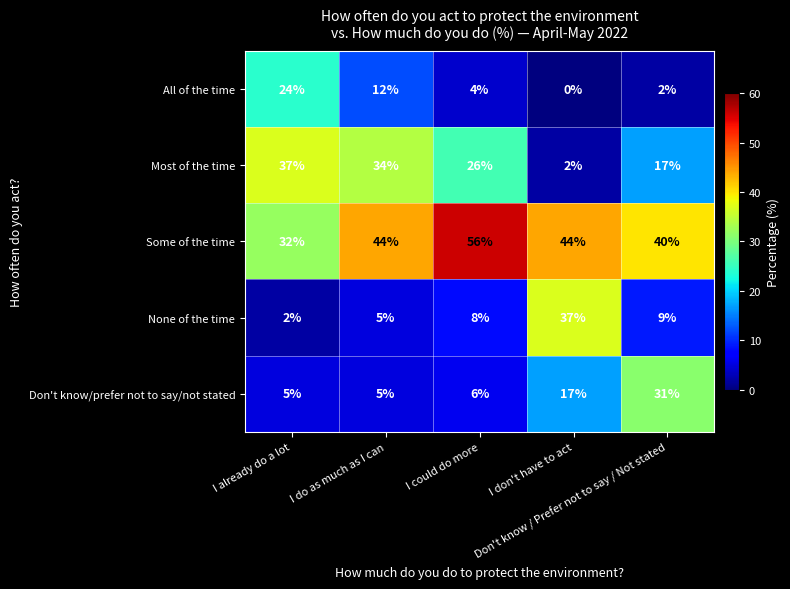

What is the difference between the maximum and minimum values in the None of the time series?

35